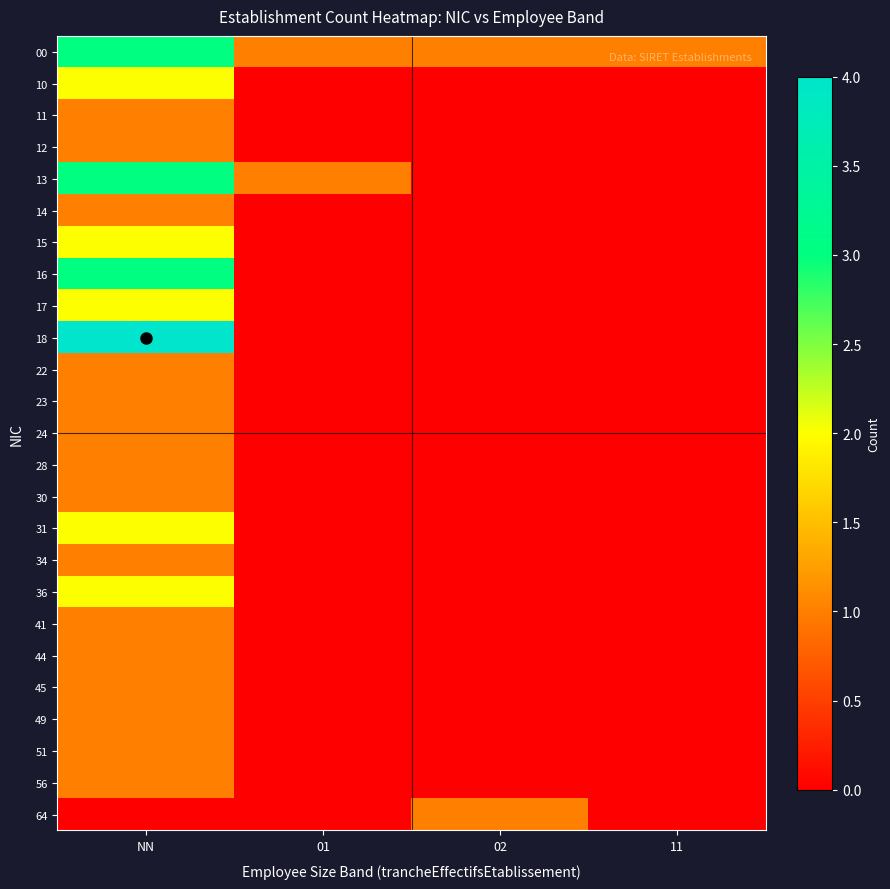

At NN, list the series in order from largest to smallest.

18, 00, 13, 16, 10, 15, 17, 31, 36, 11, 12, 14, 22, 23, 24, 28, 30, 34, 41, 44, 45, 49, 51, 56, 64